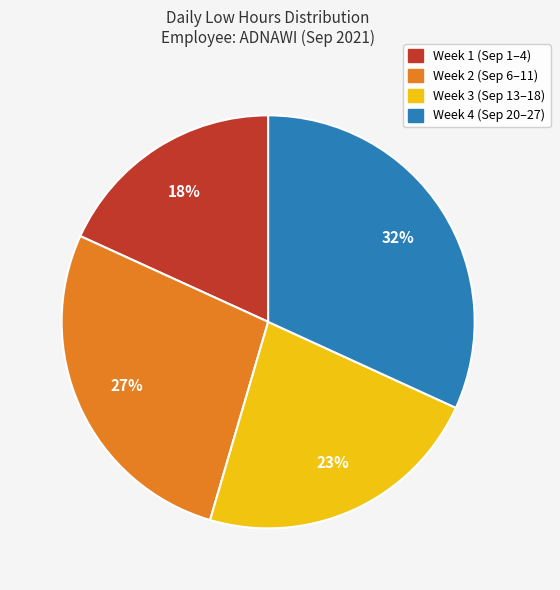

To the nearest percent, what is the difference between the largest and smallest slice percentages?

14%